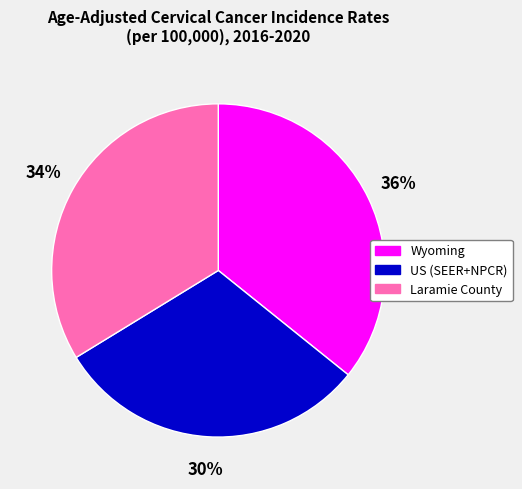

How many slices are in this pie chart?

3